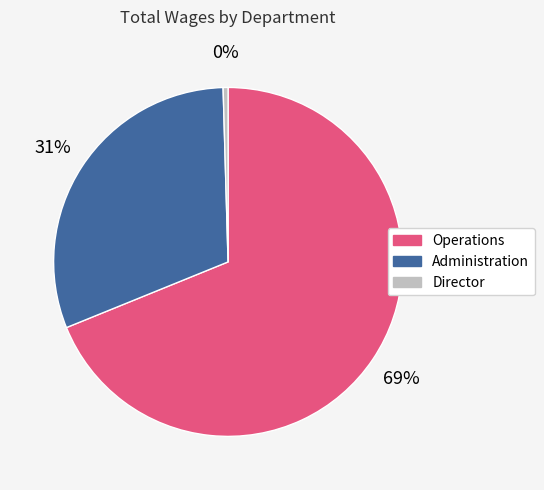

Which slice is the largest?

Operations